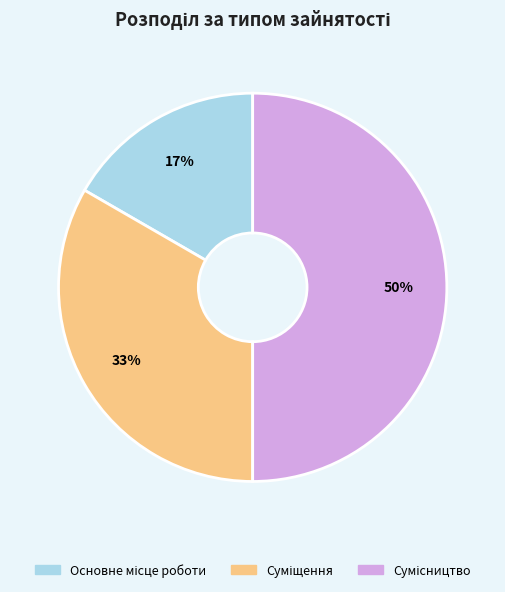

To the nearest percent, what is the difference between the largest and smallest slice percentages?

33%